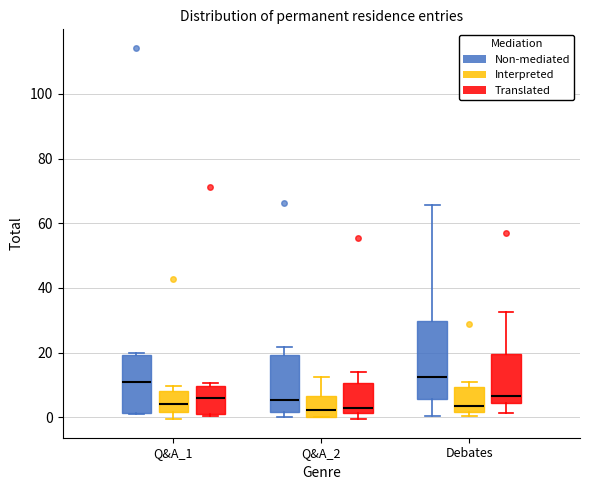

Reading left to right, transcribe this box plot: for each box, give where its median line is, the range the box spans, and where its two whiskers end, as read against the y-axis. The values are not printed on the chart, so give them approximately, as read against the axis.

Q&A_1 (Non-mediated): median 10, box 2 to 20, whiskers 0 to 20 (just above the box's upper edge)
Q&A_1 (Interpreted): median 4, box 2 to 8, whiskers 0 to 10
Q&A_1 (Translated): median 6, box 0 to 10, whiskers 0 (just below the box's lower edge) to 10 (just above the box's upper edge)
Q&A_2 (Non-mediated): median 6, box 2 to 20, whiskers 0 to 22
Q&A_2 (Interpreted): median 2, box 0 to 6, whiskers 0 to 12
Q&A_2 (Translated): median 2 (just above the box's lower edge), box 2 to 10, whiskers 0 to 14
Debates (Non-mediated): median 12, box 6 to 30, whiskers 0 to 66
Debates (Interpreted): median 4, box 2 to 10, whiskers 0 to 10 (just above the box's upper edge)
Debates (Translated): median 6, box 4 to 20, whiskers 2 to 32